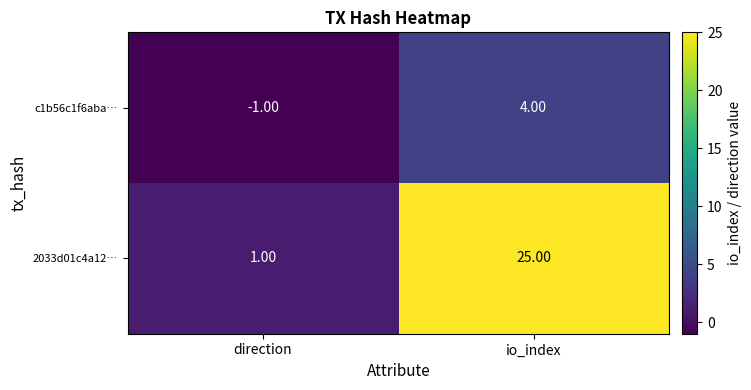

At which category is the sum across all series the highest?

io_index